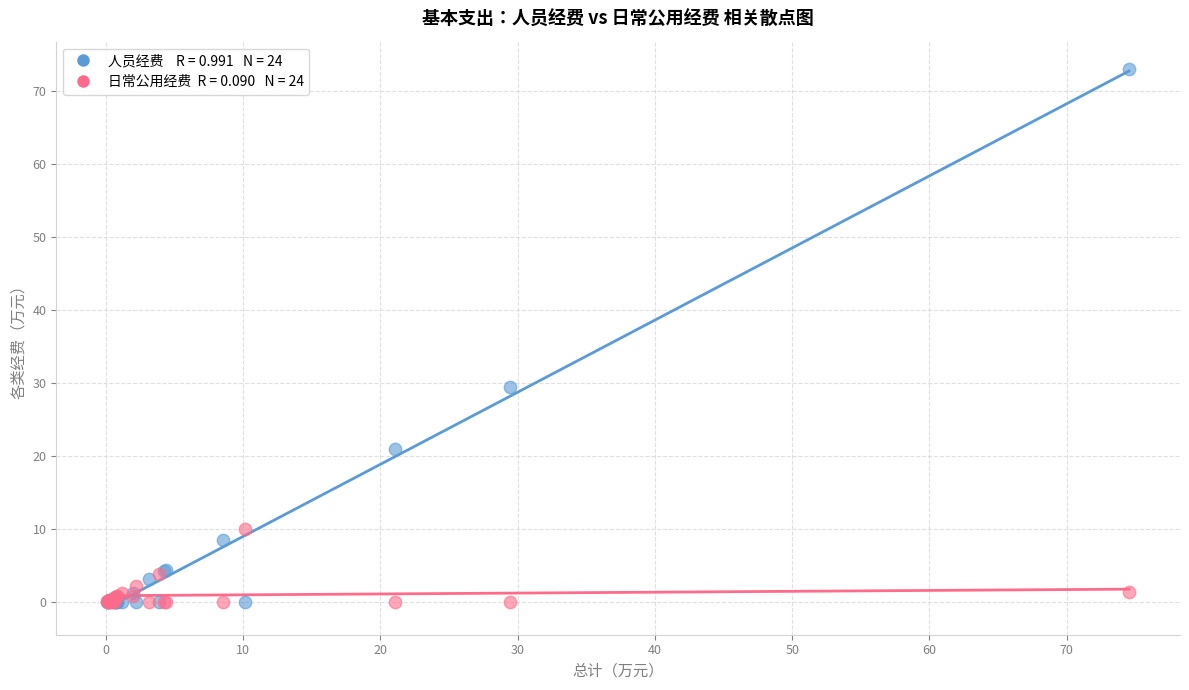

Across all series, what Y value is closest to 36?

29.4